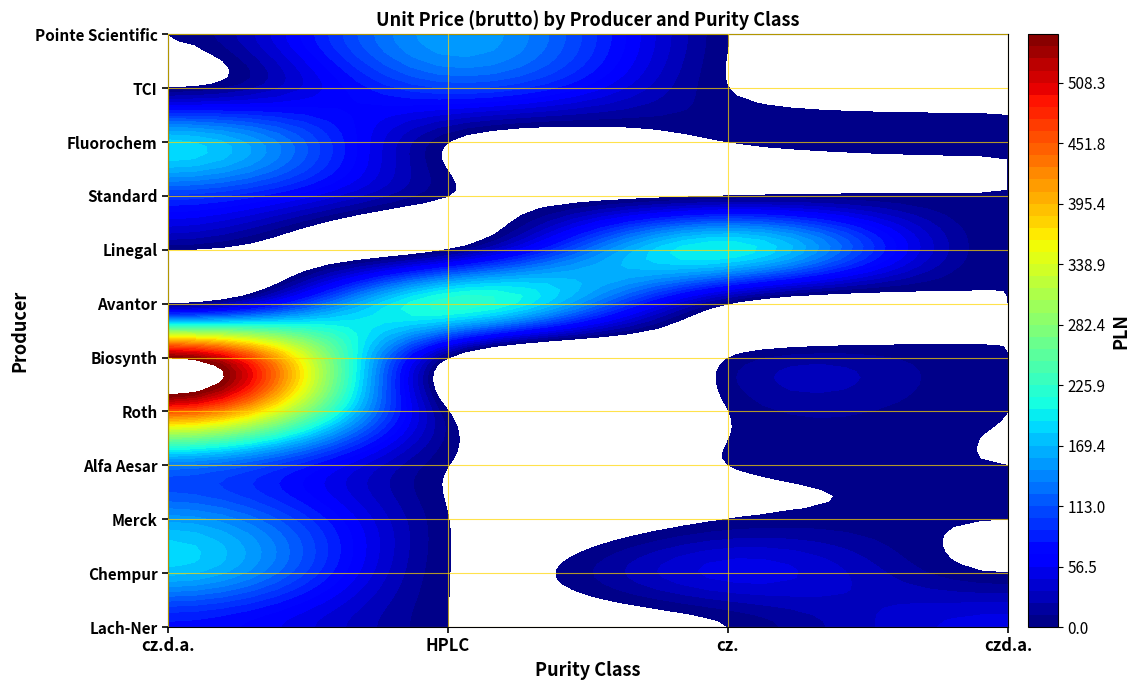

Between 24 and 19, which is larger?

24